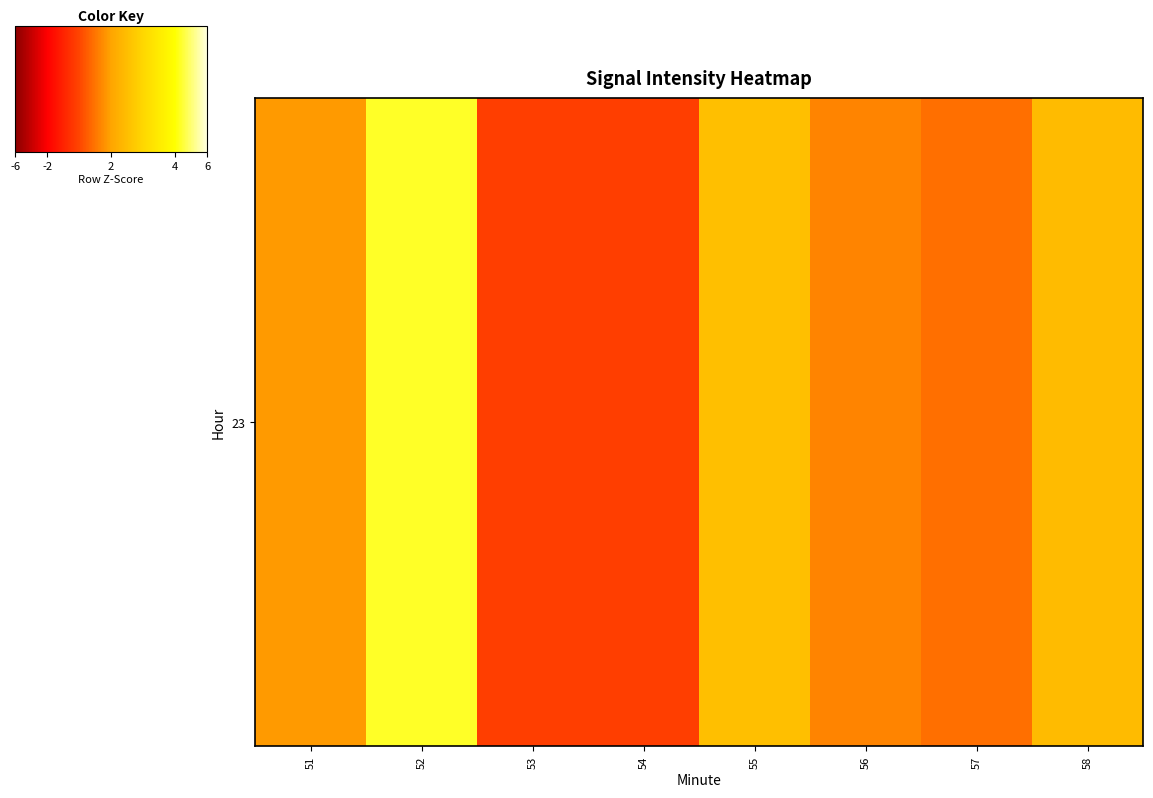

Between 53 and 56, which is larger?

56